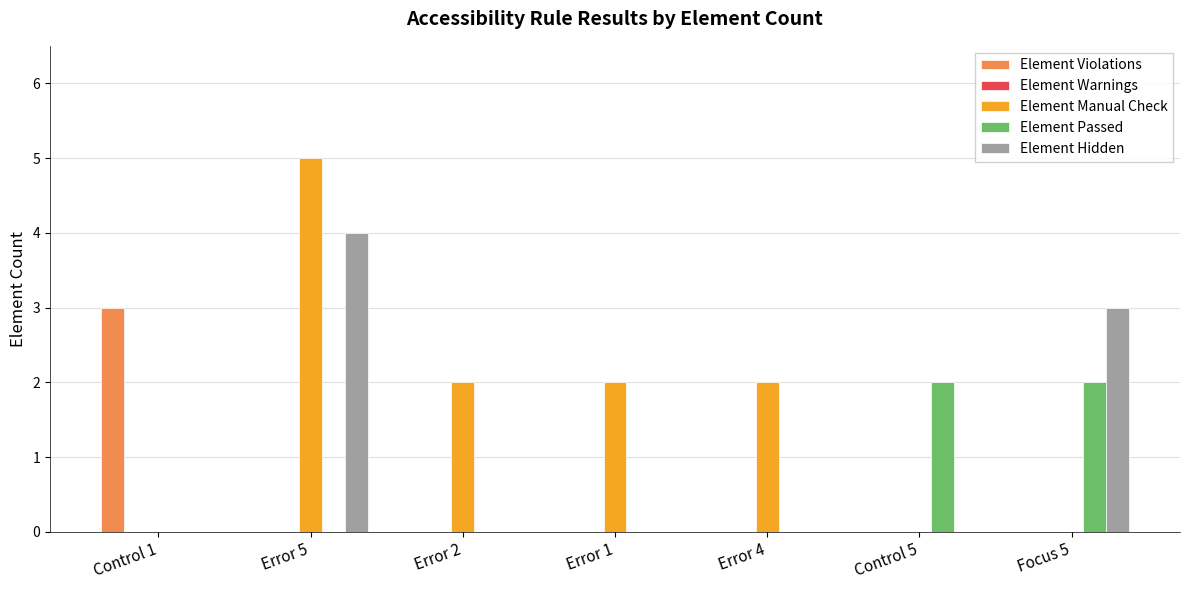

Are the bars grouped side by side (vs. stacked)?

Yes